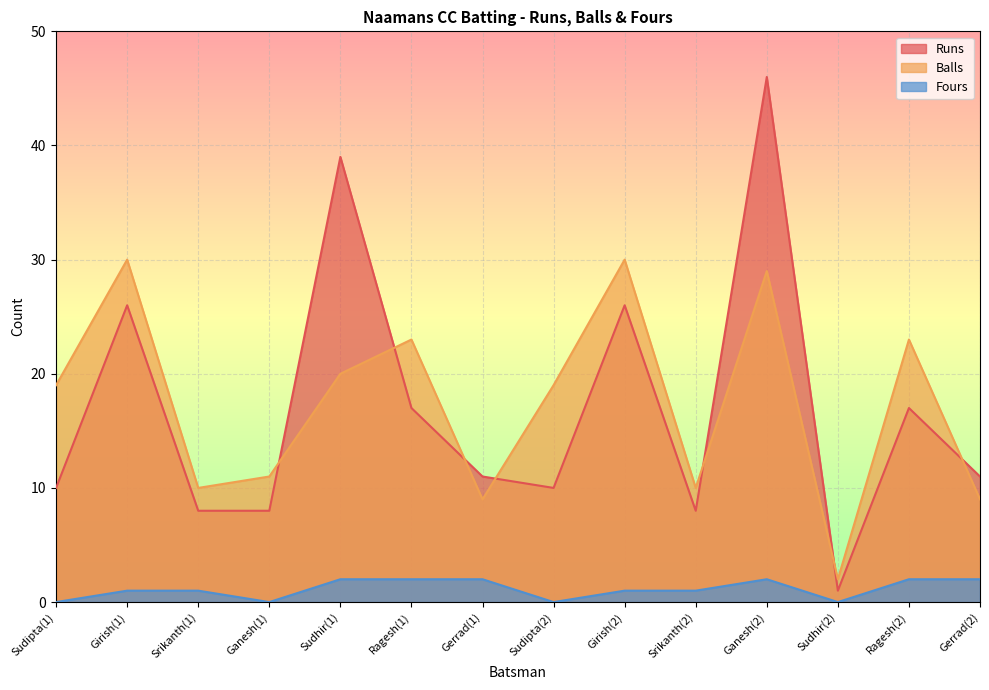

How many lines are shown in the chart?

3